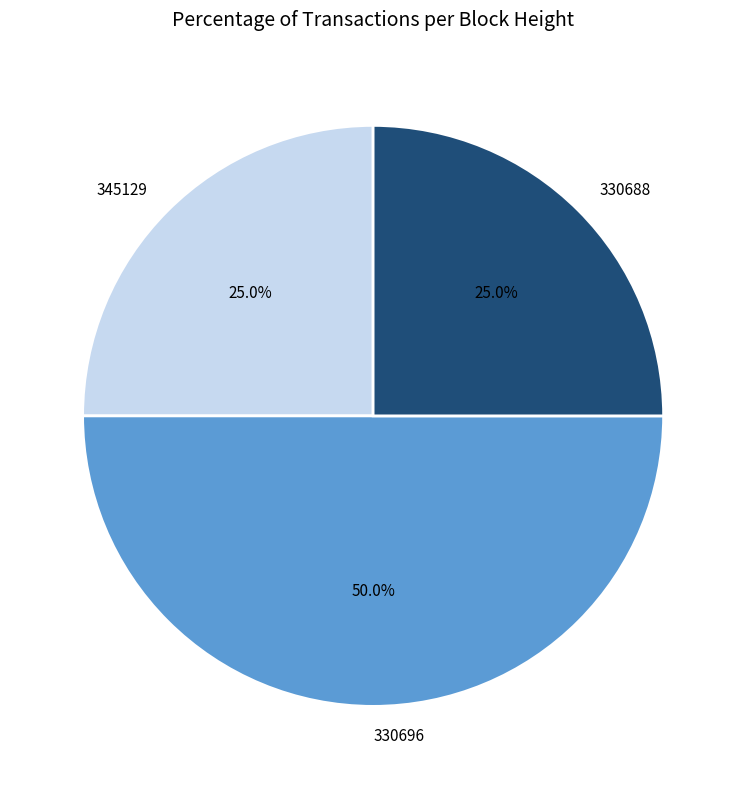

What percentage do 345129 and 330696 together represent?

75.0%